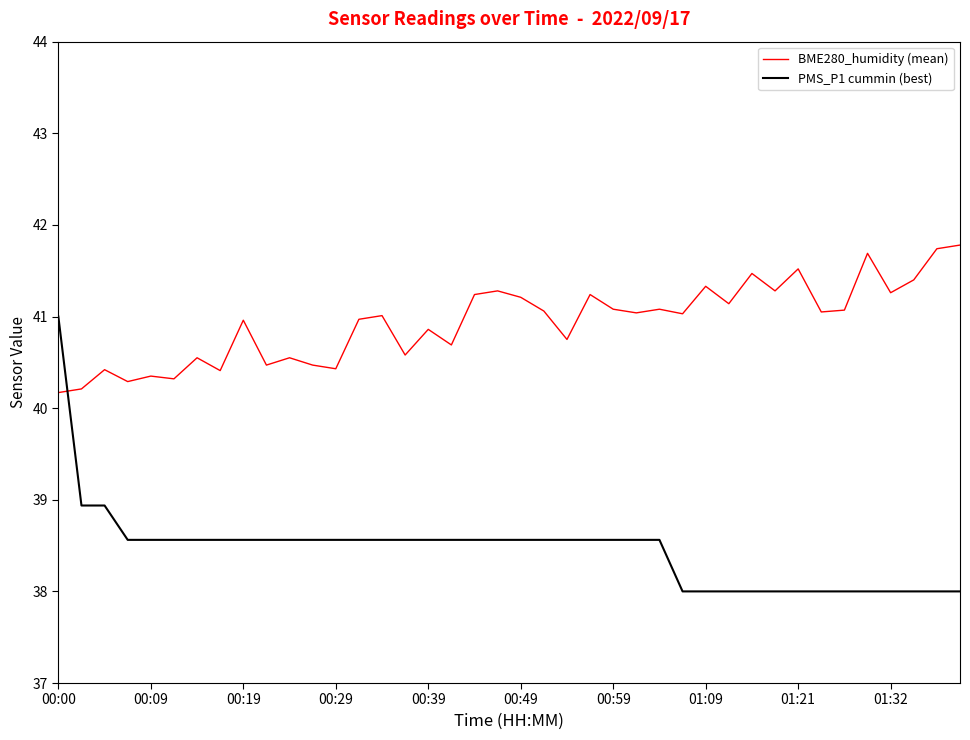

Which series has the largest total across all categories?

BME280_humidity (mean)